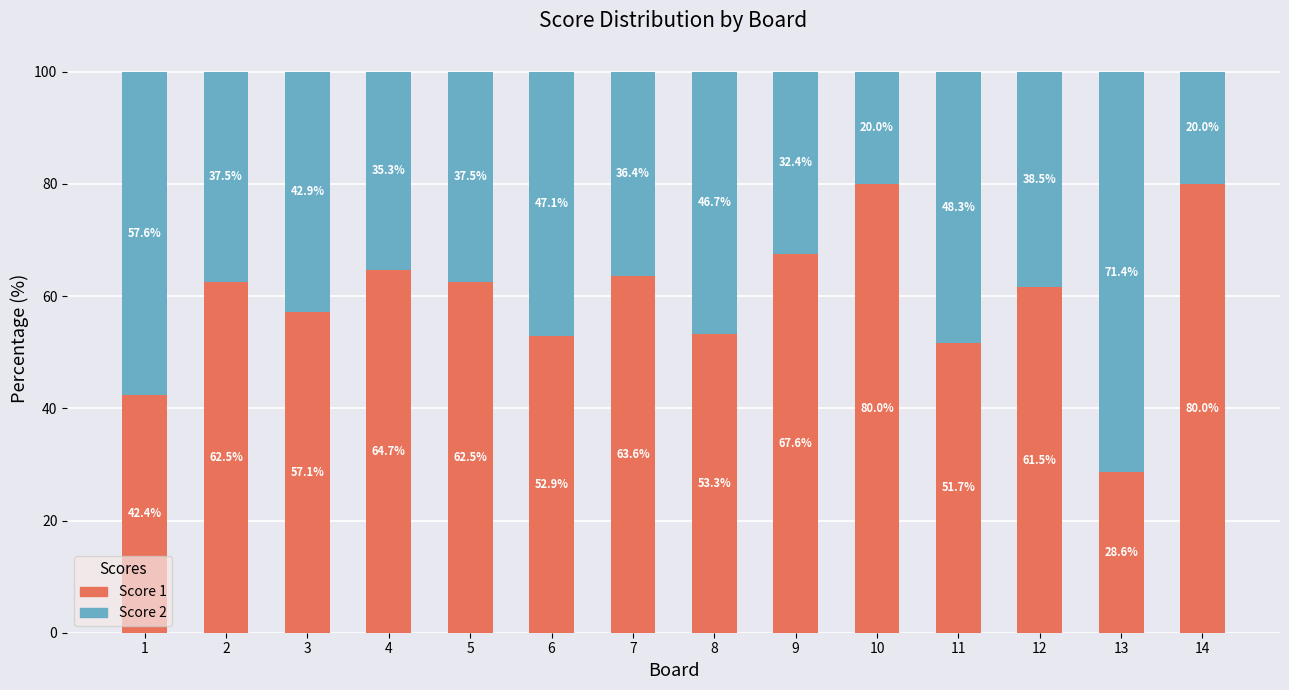

What is the total value across all series at 11?

100.0